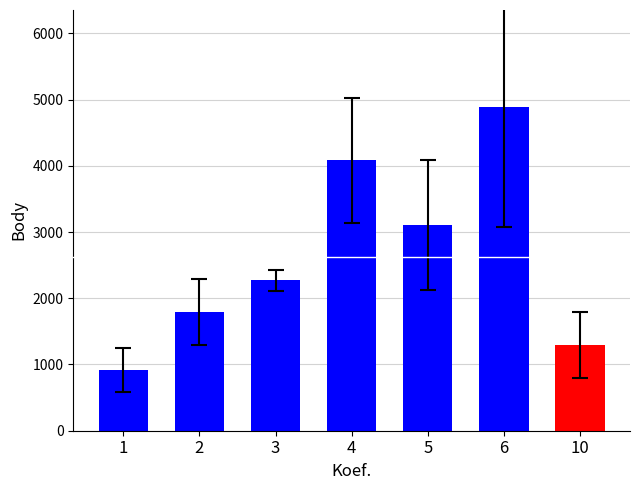

The value at 1 is 1581.1. True or false?

False